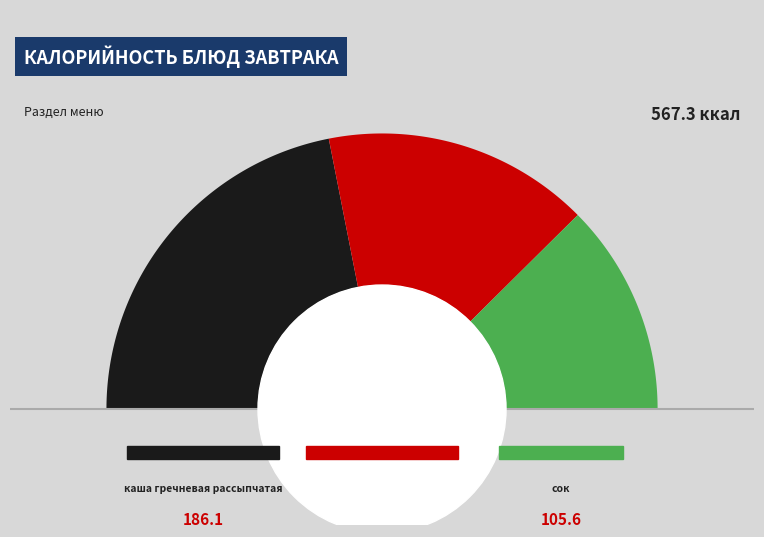

To the nearest percent, what is the combined percentage of сок and каша гречневая рассыпчатая?

51%